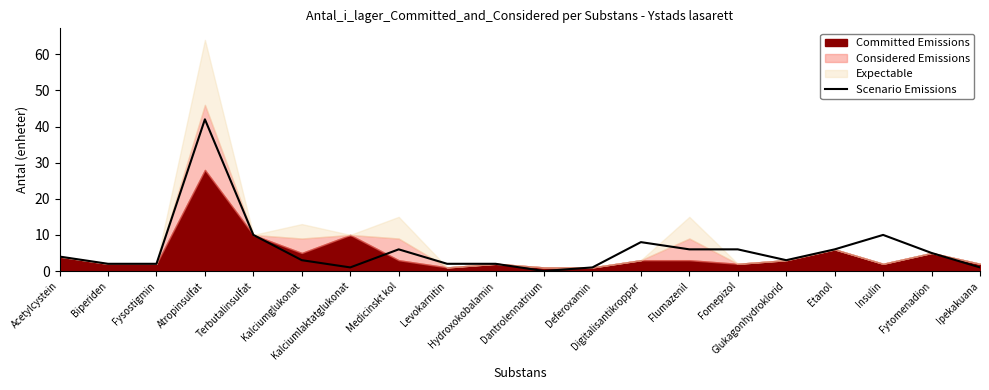

The chart shows a value of 1 at Deferoxamin. True or false?

True